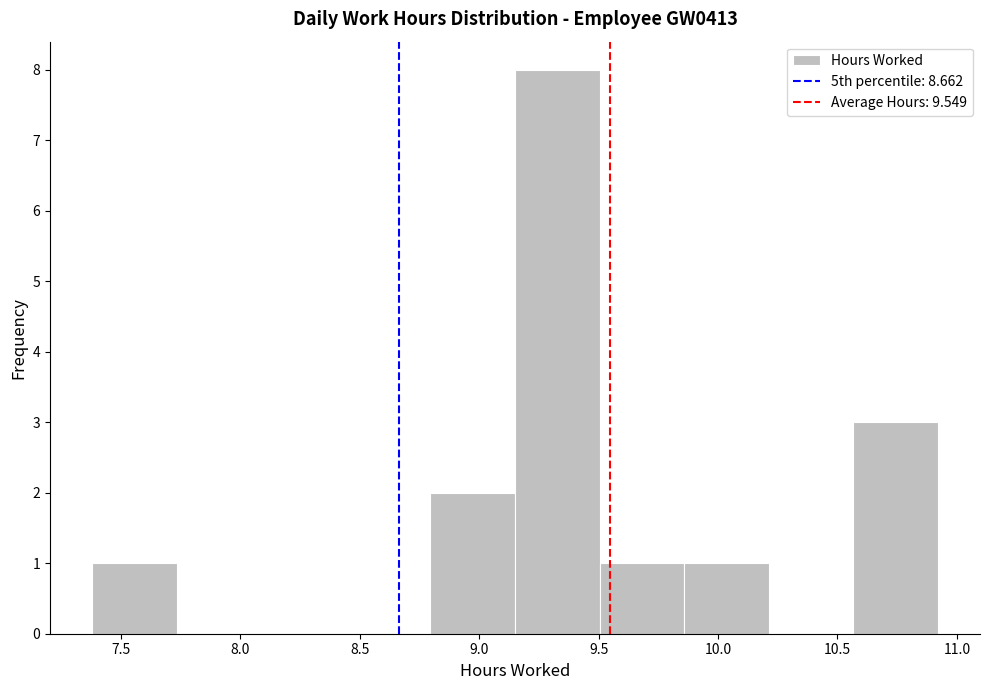

Reading left to right, list every bar in this chart as the range it spans on the x-axis followed by its height. Neither the bar edges nor the heights are printed on the chart, so give them approximately, as read against the axes.

7.40 to 7.75: 1
7.75 to 8.10: 0
8.10 to 8.45: 0
8.45 to 8.80: 0
8.80 to 9.15: 2
9.15 to 9.50: 8
9.50 to 9.85: 1
9.85 to 10.20: 1
10.20 to 10.55: 0
10.55 to 10.90: 3